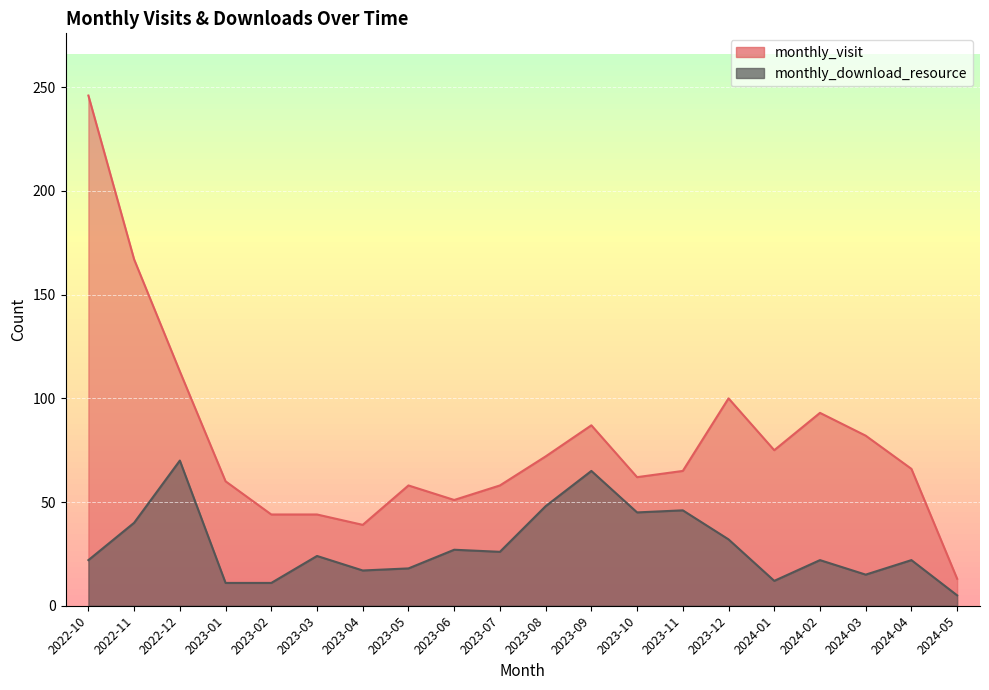

Rank the series by their maximum value, from highest to lowest.

monthly_visit, monthly_download_resource